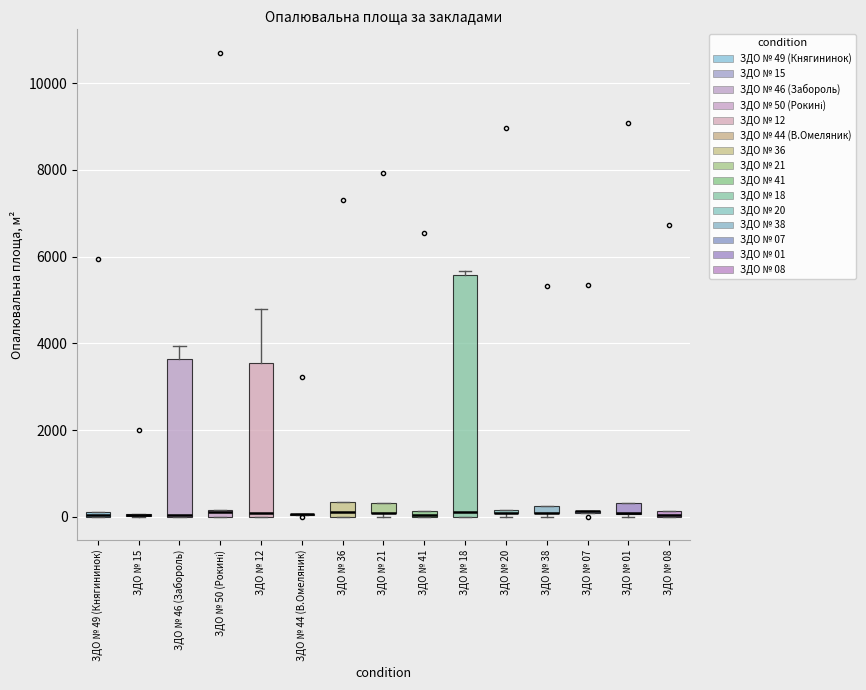

Comparing the boxes themselves (not the whiskers), which one is the tallest?

ЗДО № 18